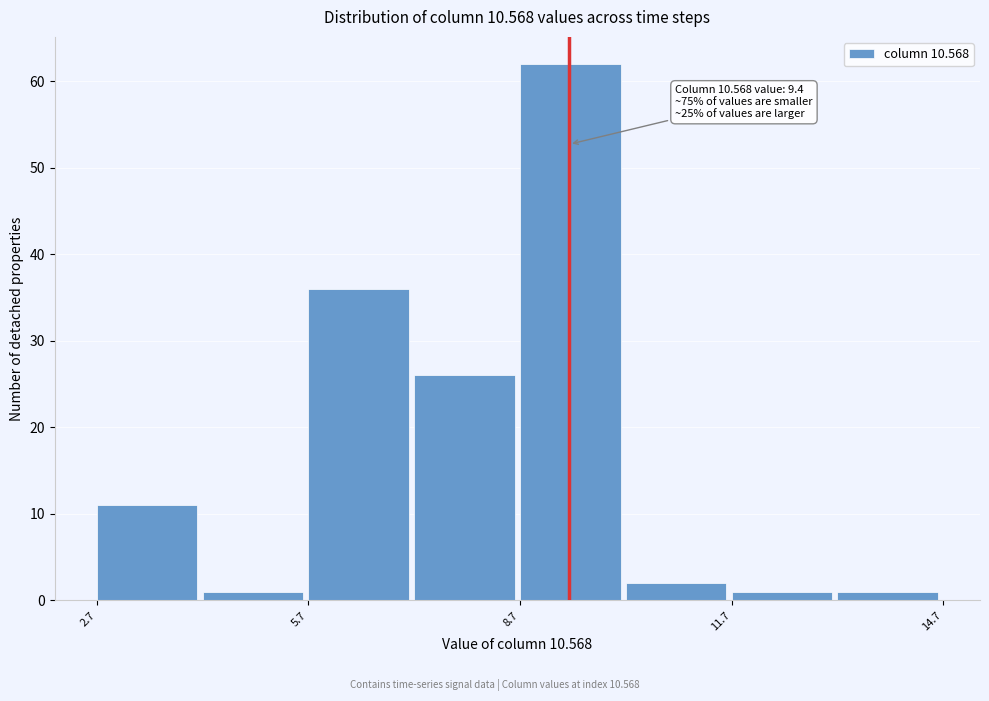

Read against the x-axis, roughly where is the centre of the tallest bar?

9.5